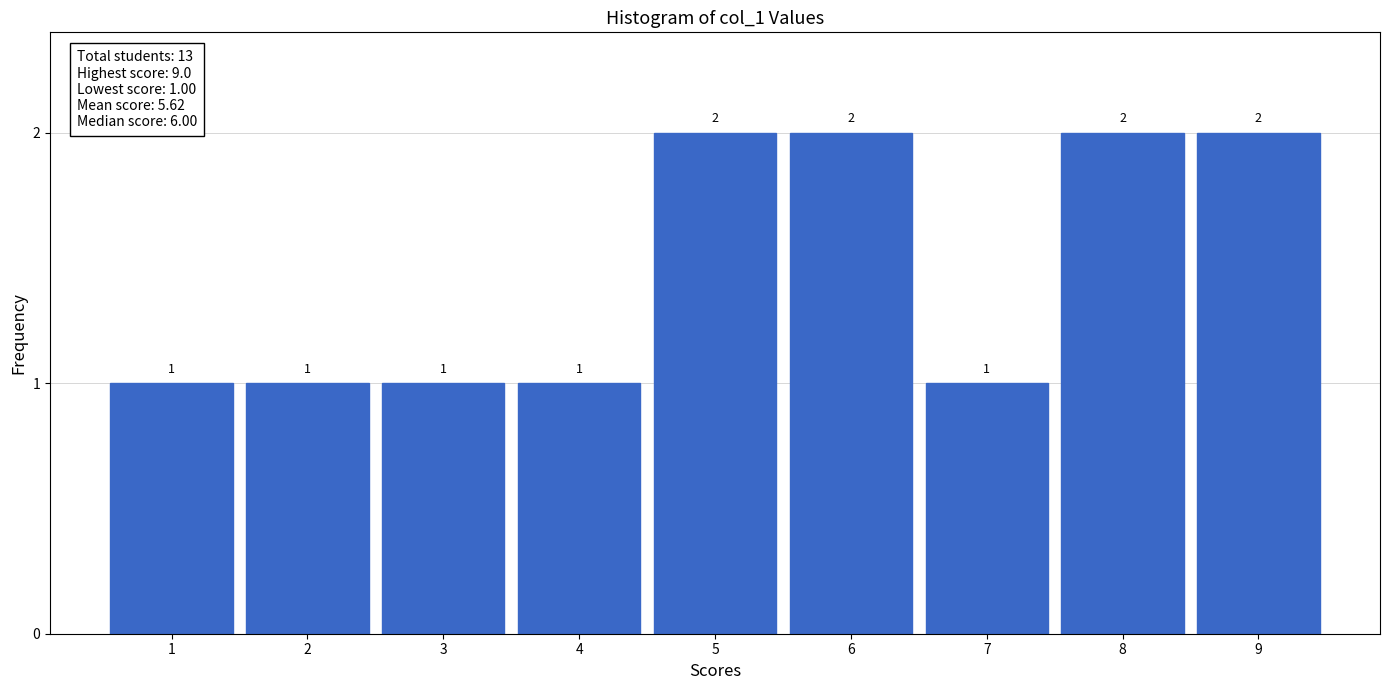

Reading left to right, list every bar in this chart as the range it spans on the x-axis followed by its height.

0.5 to 1.5: 1
1.5 to 2.5: 1
2.5 to 3.5: 1
3.5 to 4.5: 1
4.5 to 5.5: 2
5.5 to 6.5: 2
6.5 to 7.5: 1
7.5 to 8.5: 2
8.5 to 9.5: 2